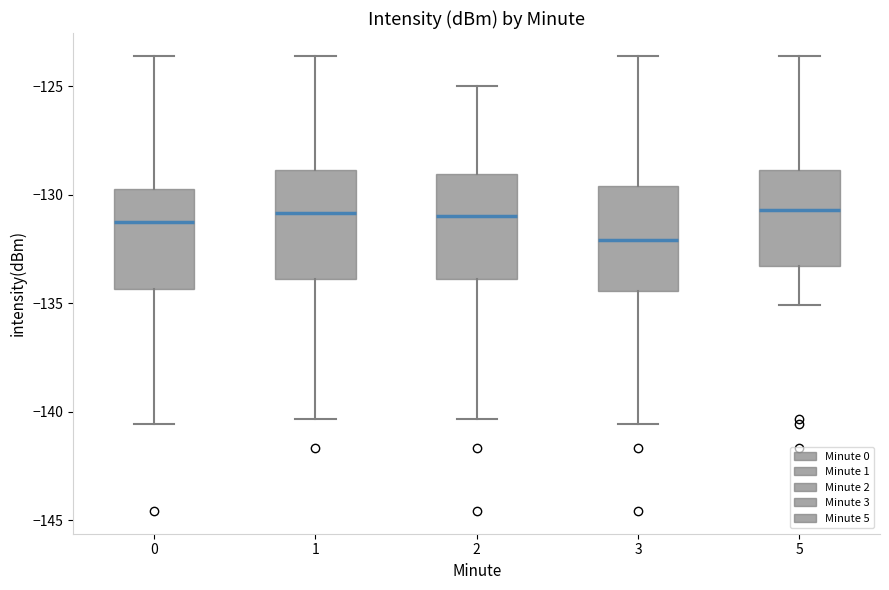

Reading left to right, read every box against the y-axis: the position of its median line, the range the box covers, and the ends of its whiskers. The values are not printed on the chart, so give them approximately, as read against the axis.

0: median -131.5, box -134.5 to -129.5, whiskers -140.5 to -123.5
1: median -131.0, box -134.0 to -129.0, whiskers -140.5 to -123.5
2: median -131.0, box -134.0 to -129.0, whiskers -140.5 to -125.0
3: median -132.0, box -134.5 to -129.5, whiskers -140.5 to -123.5
5: median -130.5, box -133.5 to -129.0, whiskers -135.0 to -123.5